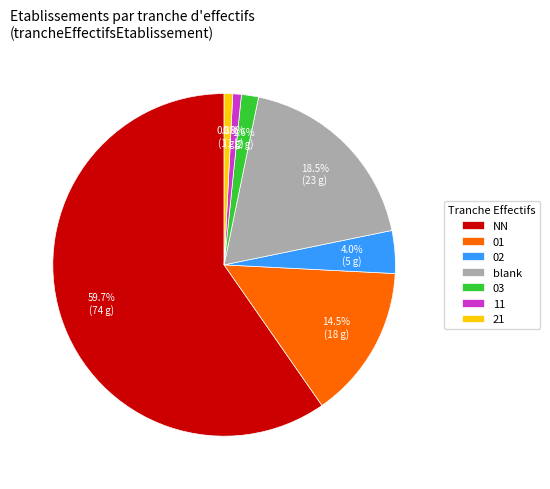

The 03 slice represents 8% of the pie. True or false?

False